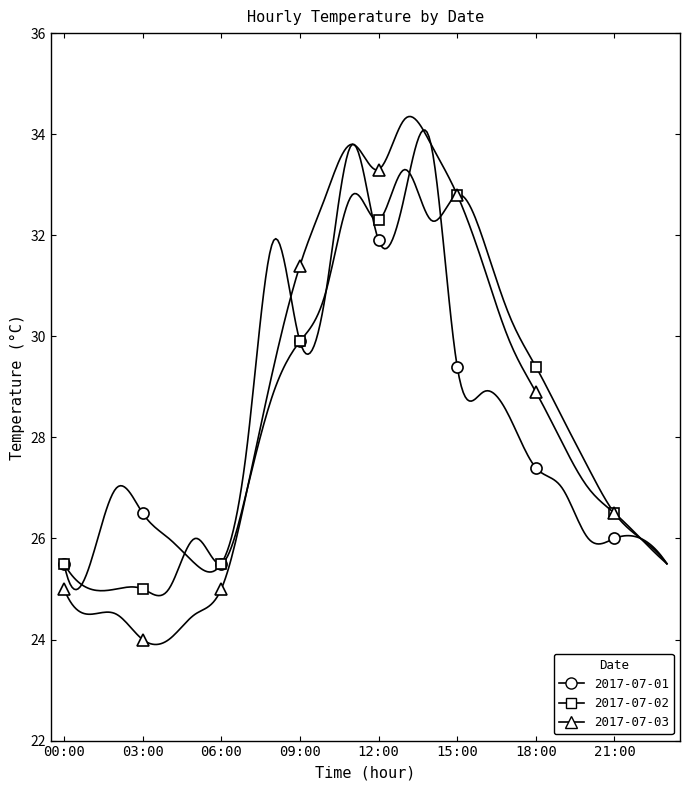

What is the spread (max minus min) of values at 02:00?

2.5